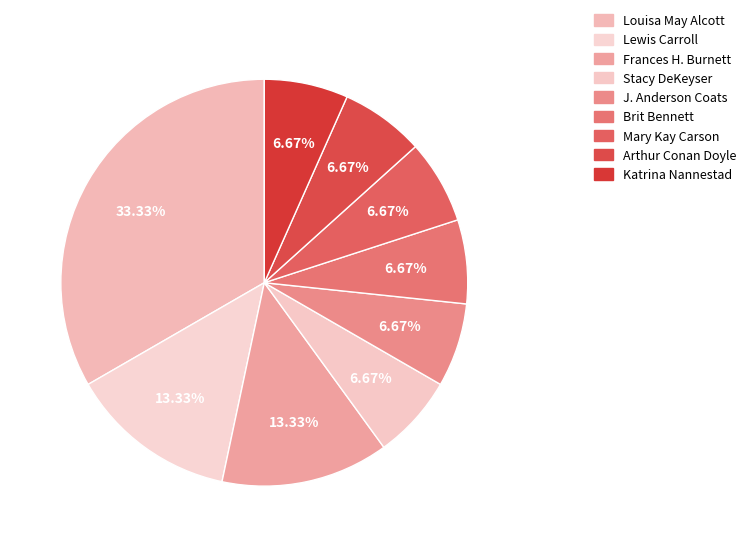

How many slices are in this pie chart?

9